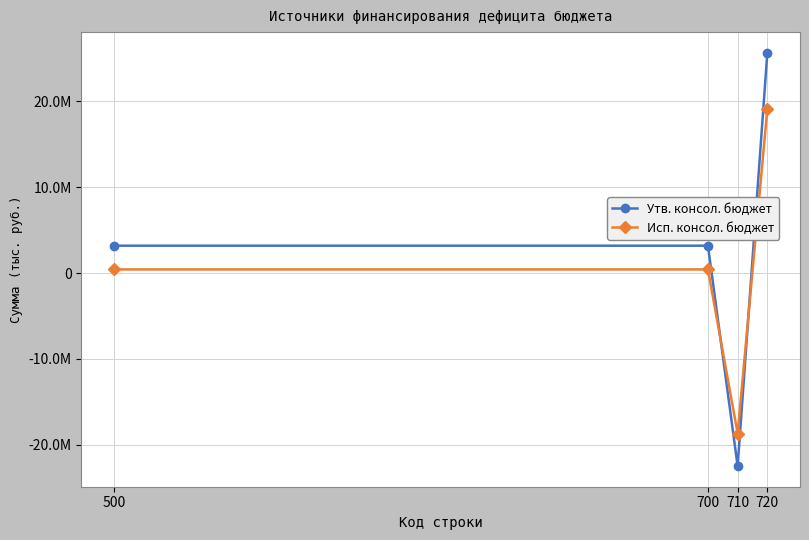

The Утв. консол. бюджет series shows 25672289.3 at 720. True or false?

True